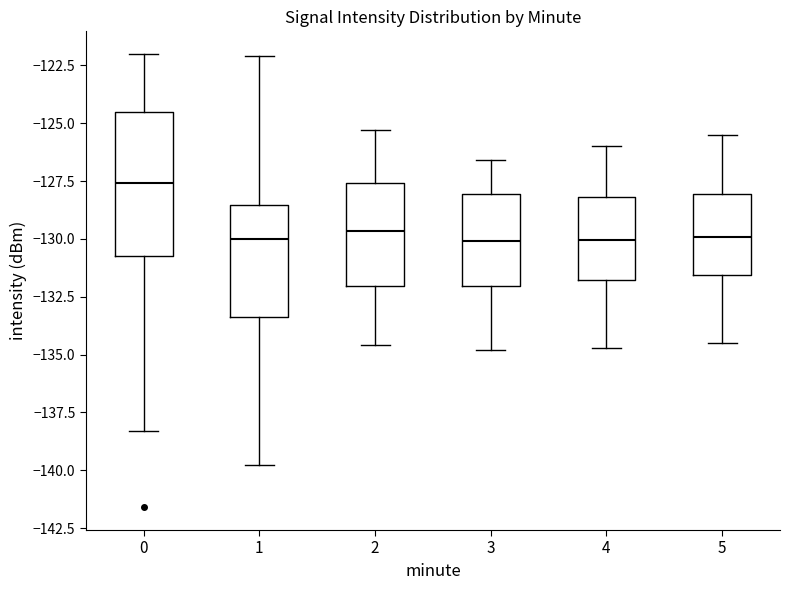

Reading left to right, transcribe this box plot: for each box, give where its median line is, the range the box spans, and where its two whiskers end, as read against the y-axis. The values are not printed on the chart, so give them approximately, as read against the axis.

0: median -127.5, box -130.5 to -124.5, whiskers -138.5 to -122.0
1: median -130.0, box -133.5 to -128.5, whiskers -140.0 to -122.0
2: median -129.5, box -132.0 to -127.5, whiskers -134.5 to -125.5
3: median -130.0, box -132.0 to -128.0, whiskers -135.0 to -126.5
4: median -130.0, box -132.0 to -128.0, whiskers -134.5 to -126.0
5: median -130.0, box -131.5 to -128.0, whiskers -134.5 to -125.5